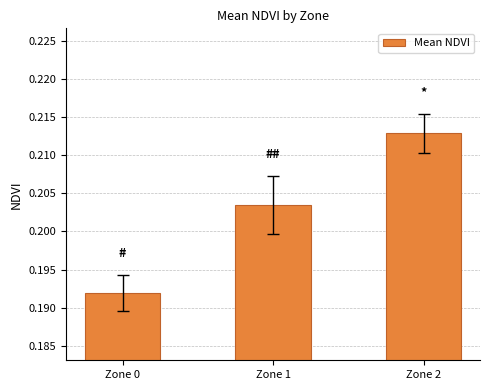

Rank the categories by value from lowest to highest.

Zone 0, Zone 1, Zone 2